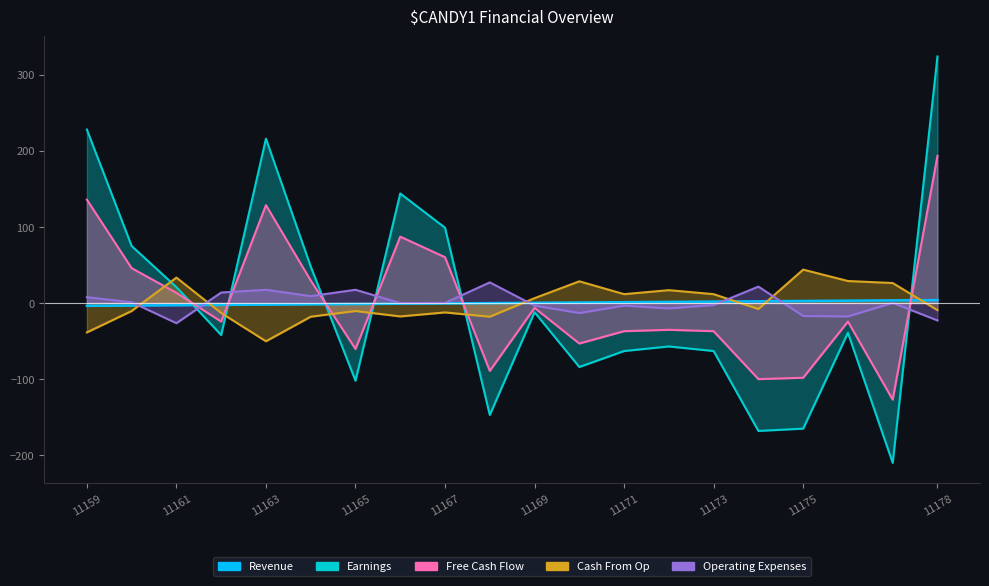

True or false: Earnings and Operating Expenses intersect in this chart.

True